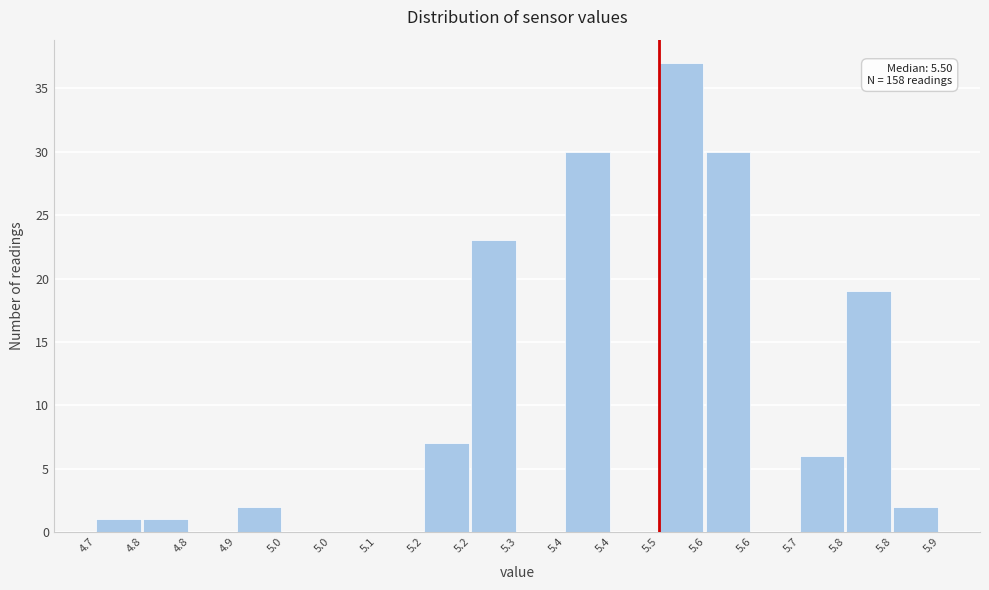

How many distinct data groups are displayed?

1